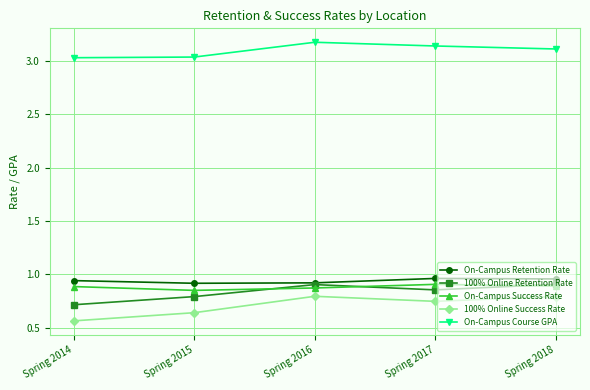

How many lines are shown in the chart?

5